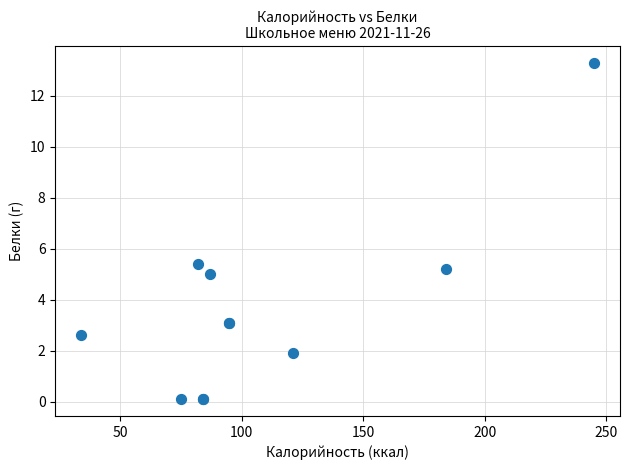

What Y value in the scatter plot is closest to 6?

5.4